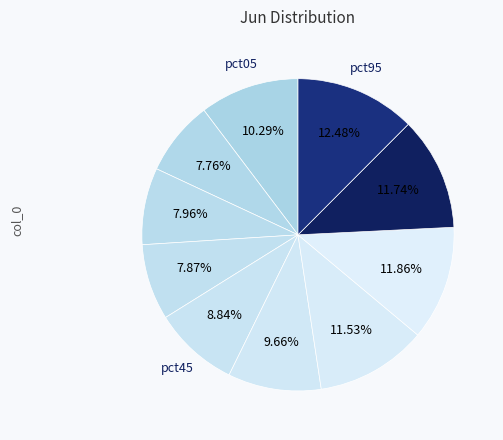

Count the number of slices in the pie.

10